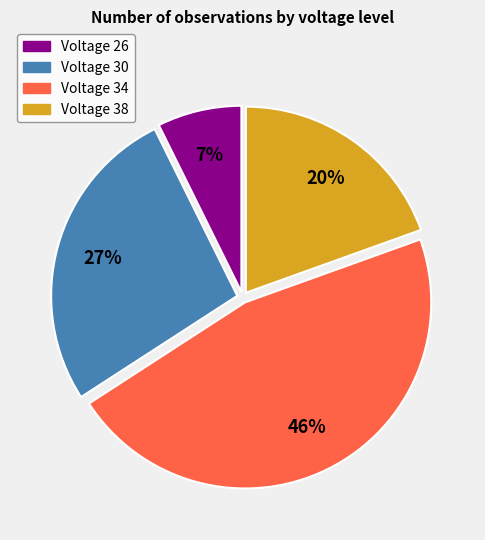

Which category has the smallest portion of the pie?

Voltage 26